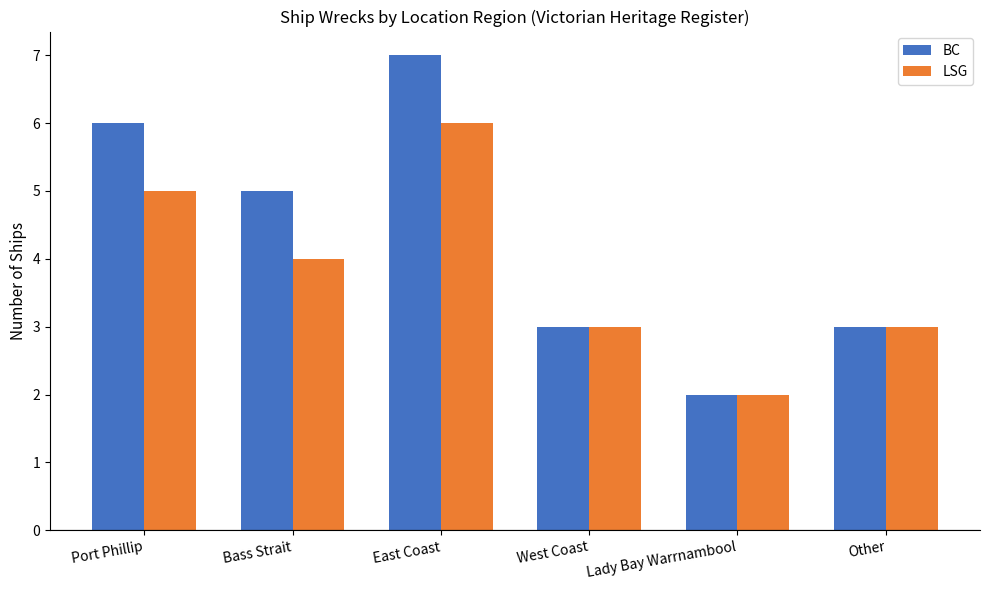

What is the value of the LSG bar at the 4th from the left?

3